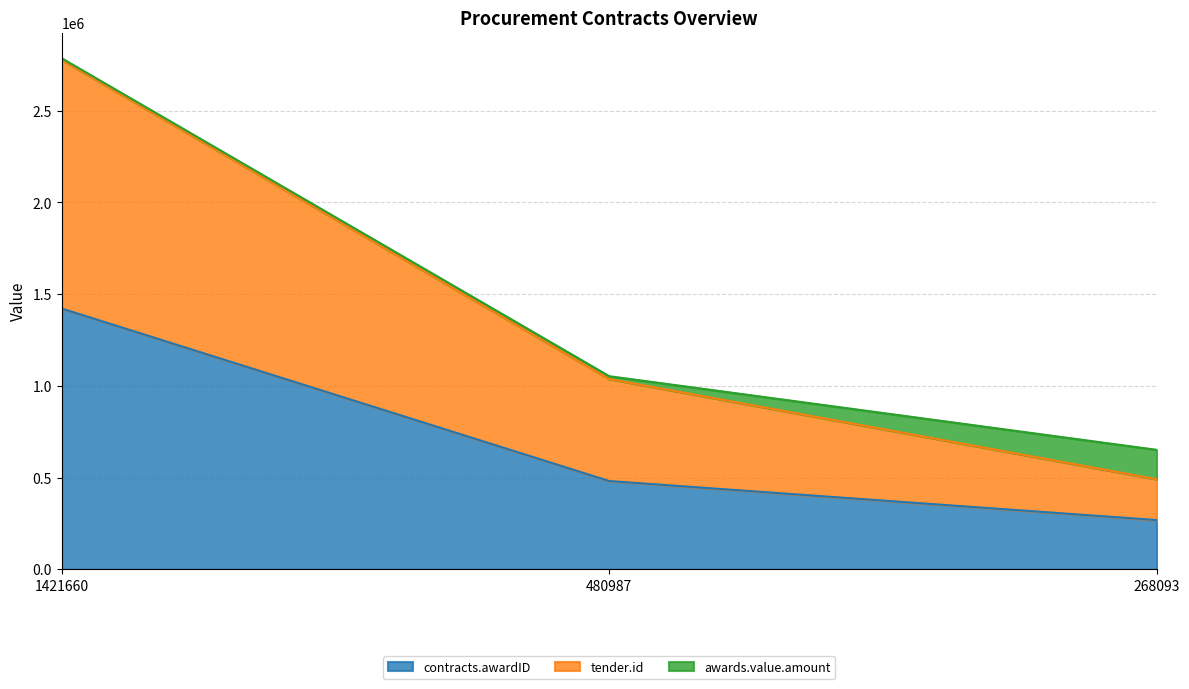

What is the difference between the maximum and minimum values in the contracts.awardID series?

1153567